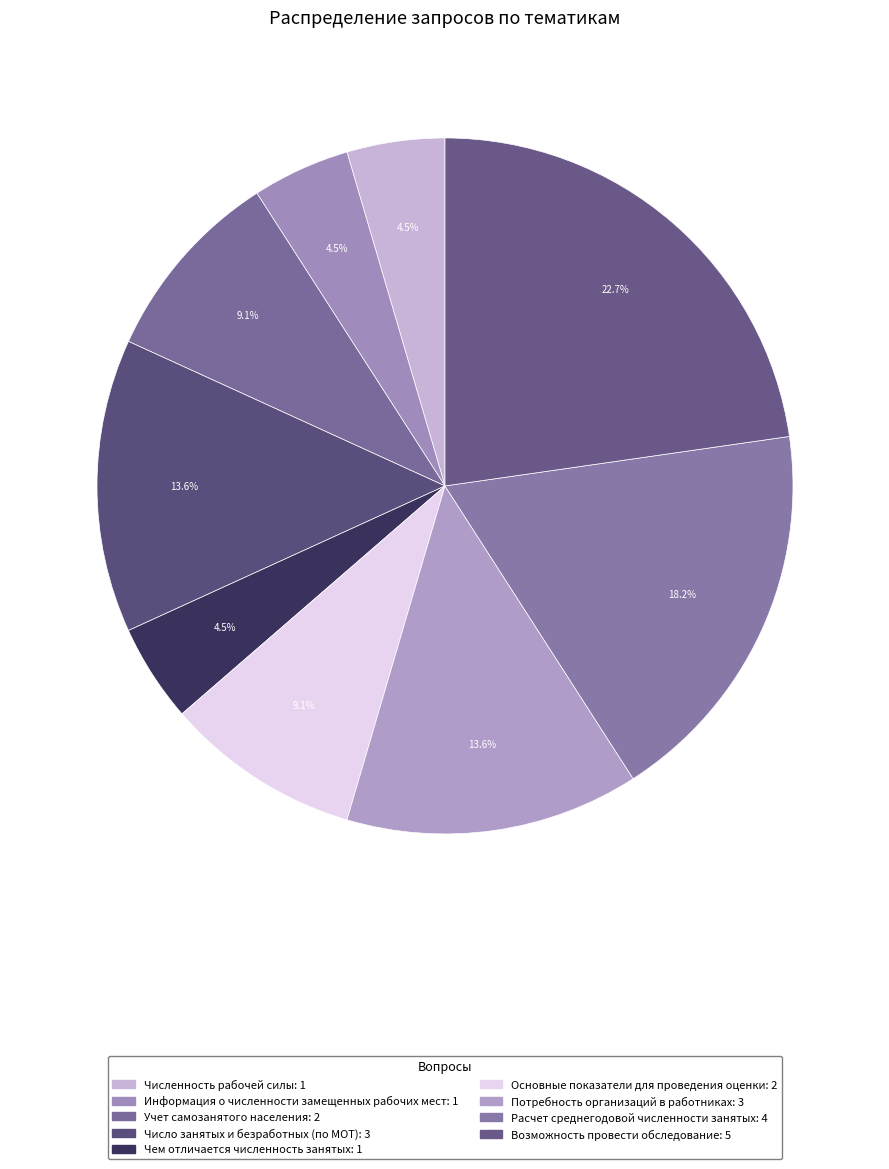

Which category has the biggest portion of the pie?

Возможность провести обследование